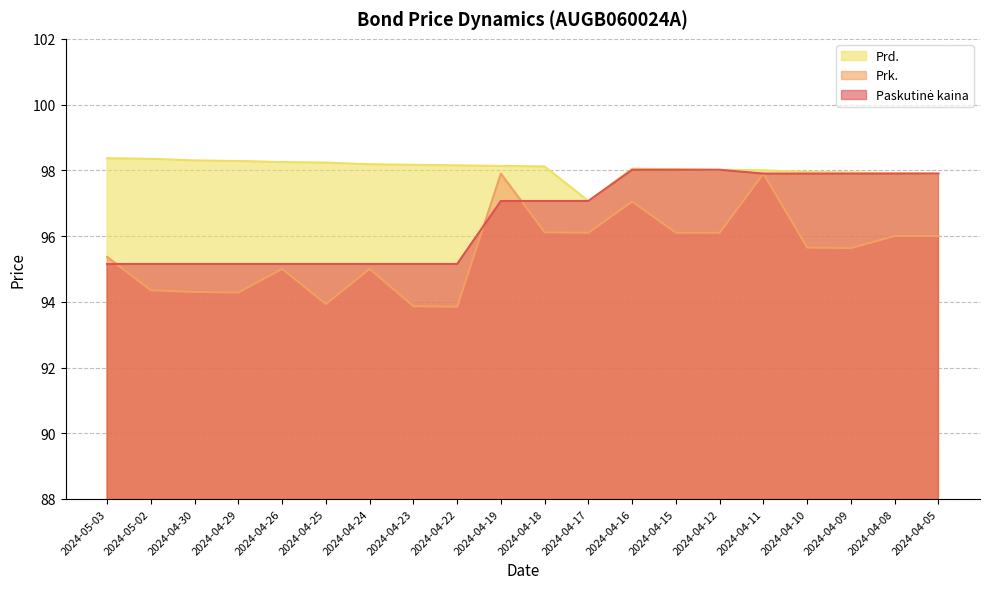

How many values in the Paskutinė kaina series exceed 97?

11